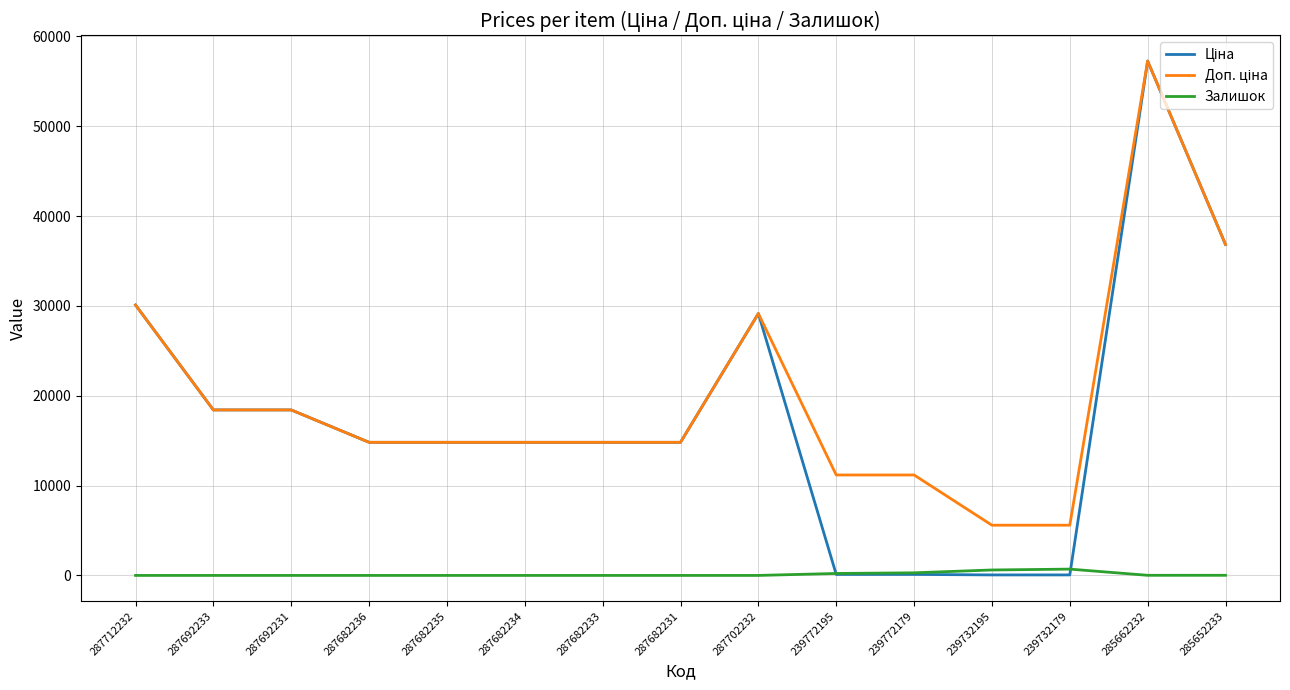

At which category is the sum across all series the highest?

285662232